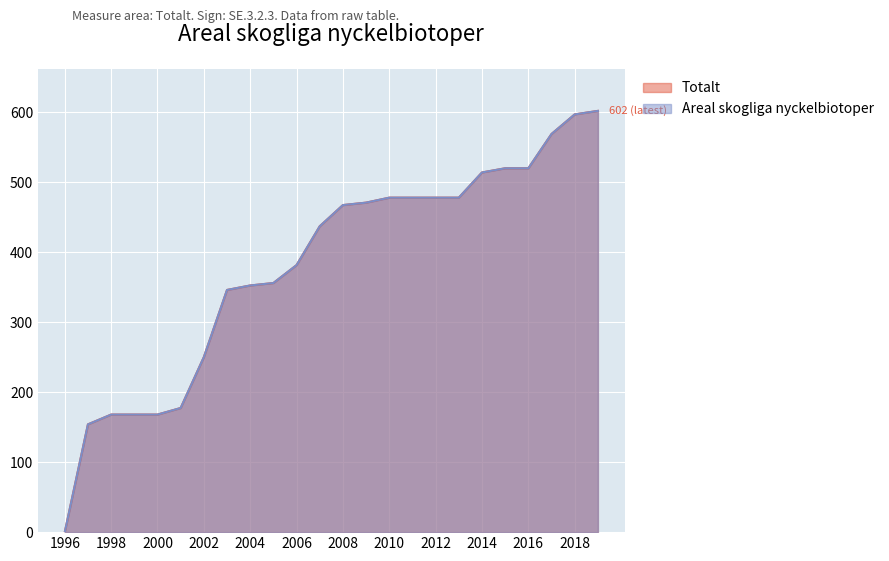

Reading left to right, what are all the values shown in this chart?

Totalt: 0.0	154.0	168.0	168.0	168.0	177.4	250.1	346.1	352.5	356.0	381.6	437.1	467.4	470.9	478.0	478.0	478.0	478.0	514.0	520.0	520.0	569.0	597.0	602.0
Areal skogliga nyckelbiotoper: 0.0	154.0	168.0	168.0	168.0	177.4	250.1	346.1	352.5	356.0	381.6	437.1	467.4	470.9	478.0	478.0	478.0	478.0	514.0	520.0	520.0	569.0	597.0	602.0